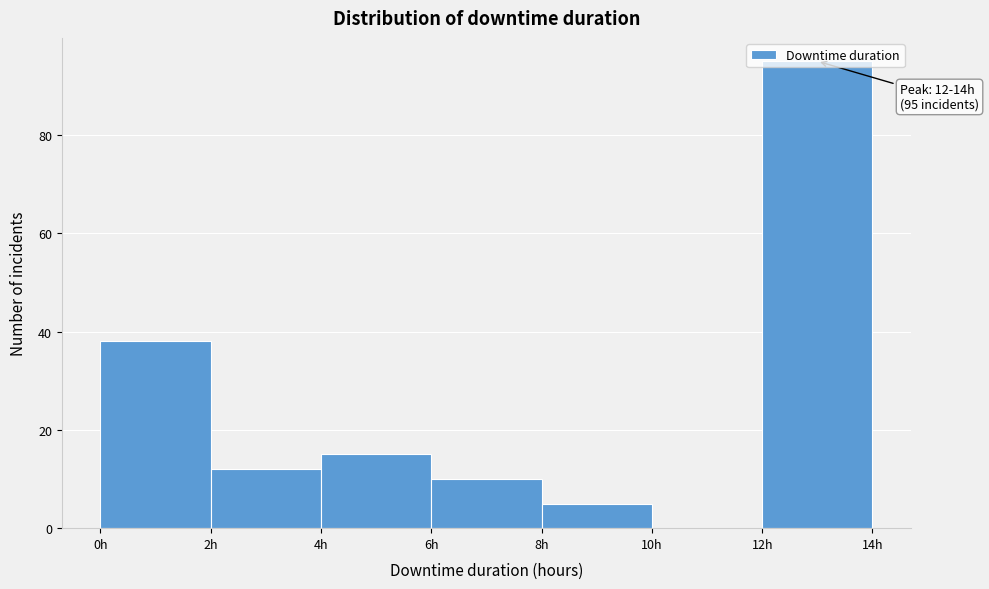

Which range on the x-axis has the tallest bar?

12 to 14